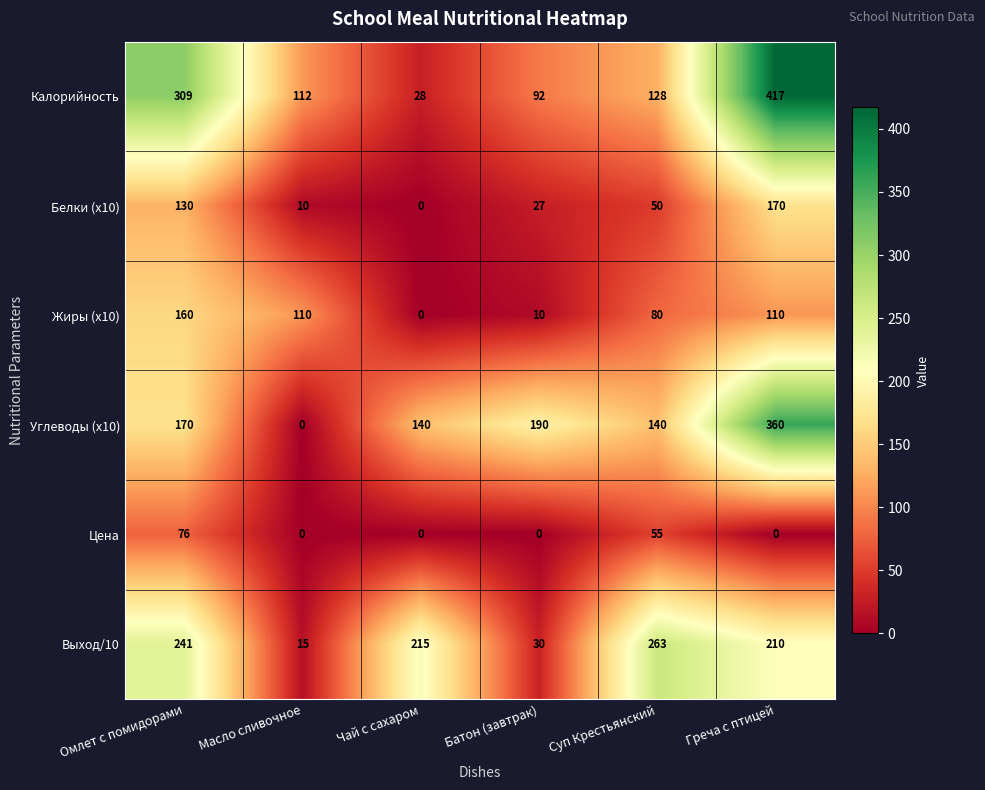

The Углеводы (x10) series shows 87 at Батон (завтрак). True or false?

False